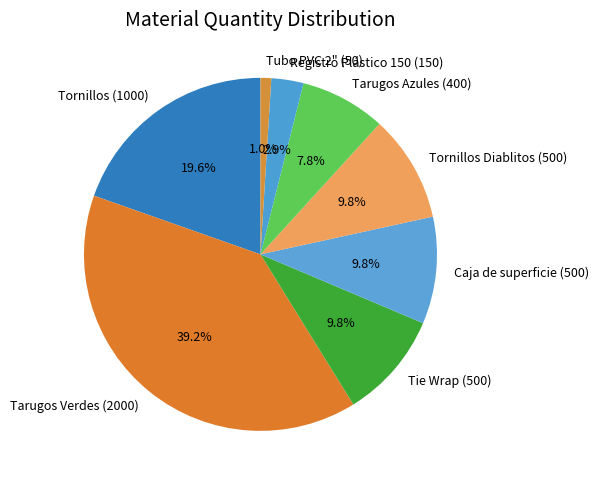

Between Tornillos (1000) and Tie Wrap (500), which is larger?

Tornillos (1000)